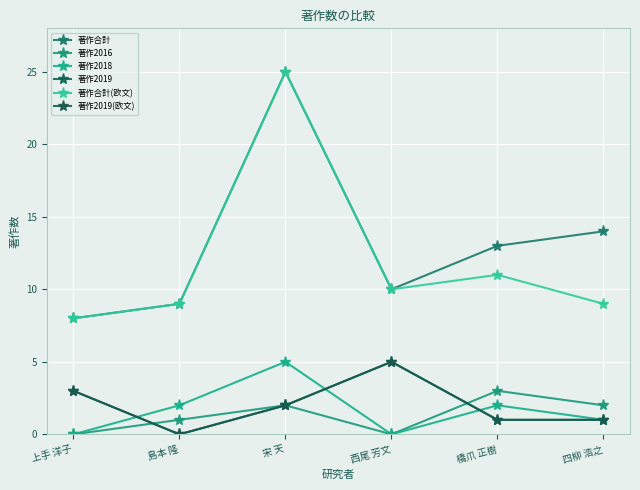

At which category is the sum across all series the highest?

宋 天